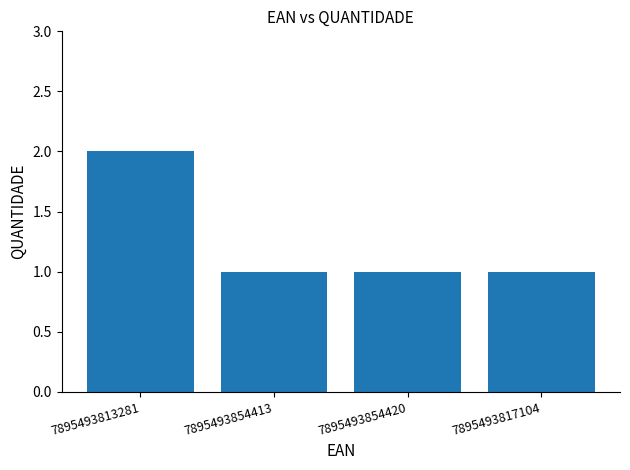

Which label corresponds to the largest value in the chart?

7895493813281